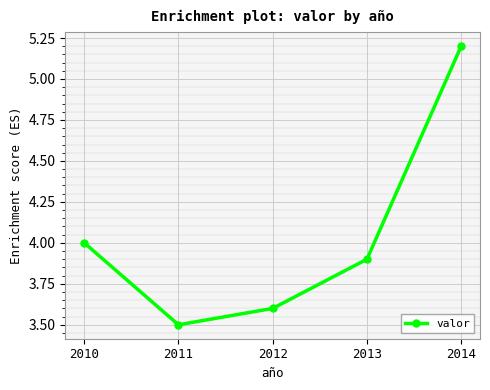

What is the smallest value displayed?

3.5